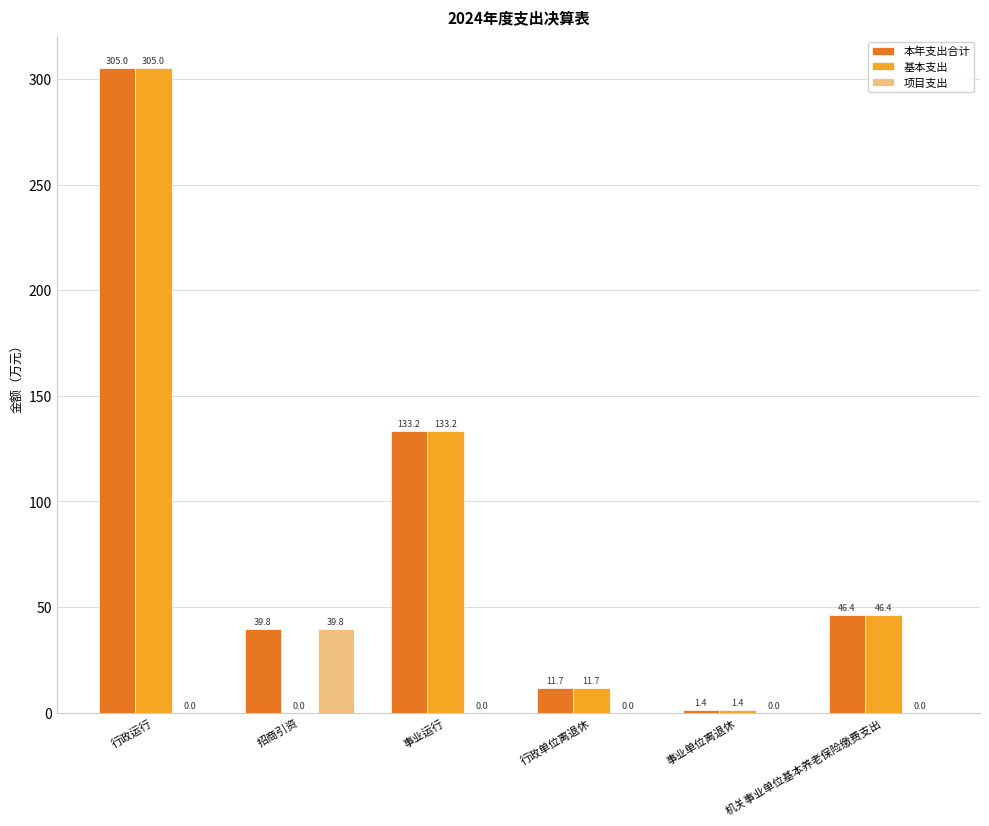

What is the highest value of the 基本支出 series?

305.0